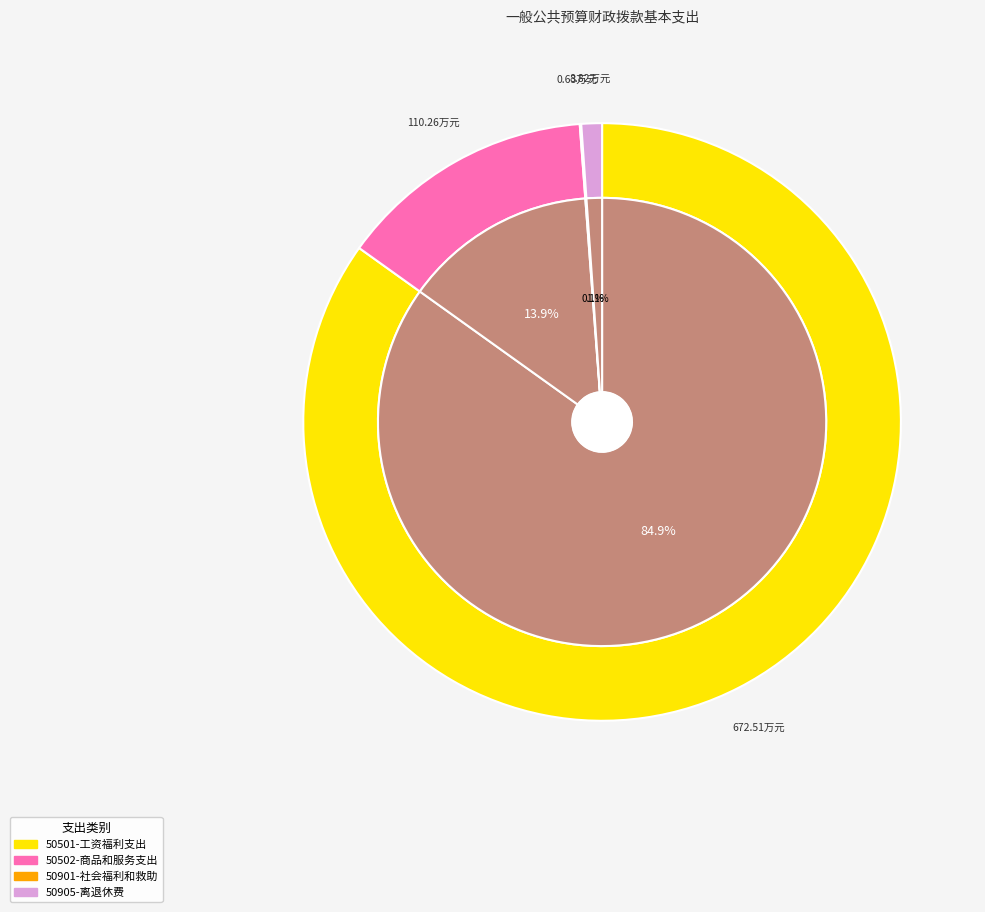

The 50501-工资福利支出 slice represents 85% of the pie. True or false?

True